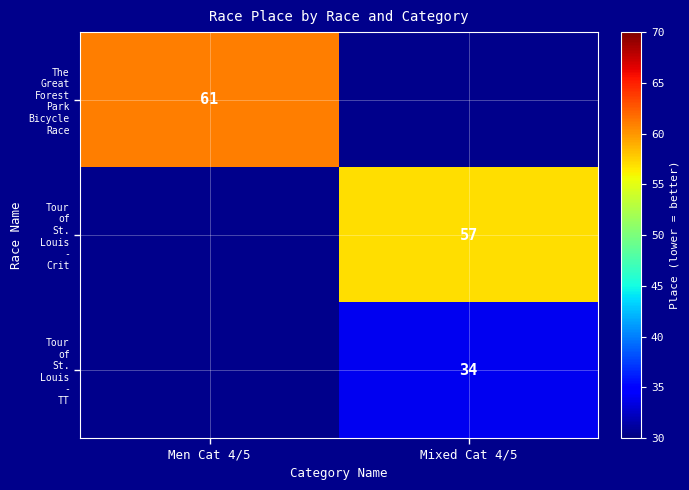

Which series has the widest spread of values?

The Great Forest Park Bicycle Race